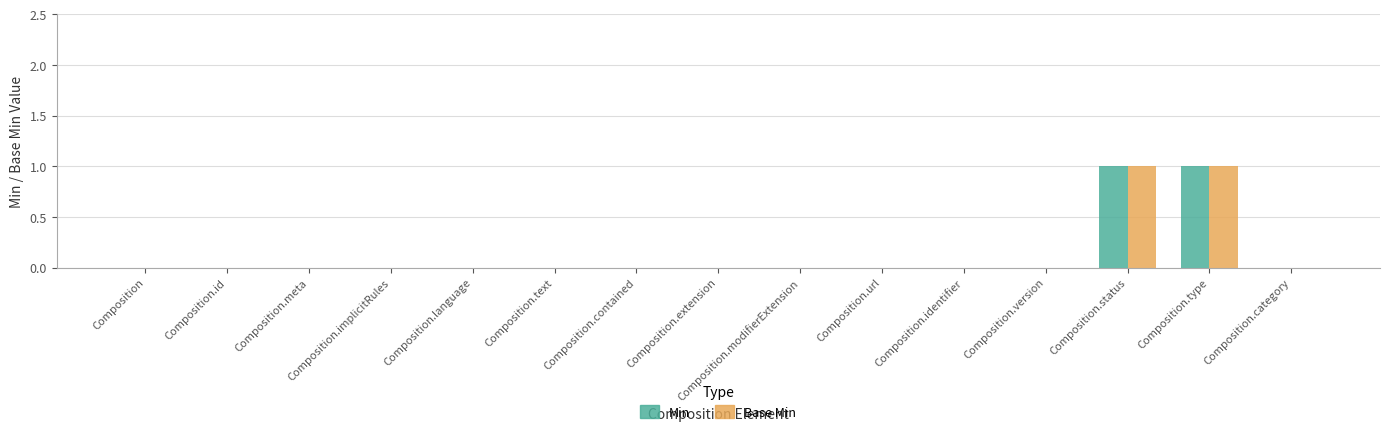

True or false: Base Min has a value of 0 at Composition.version.

True